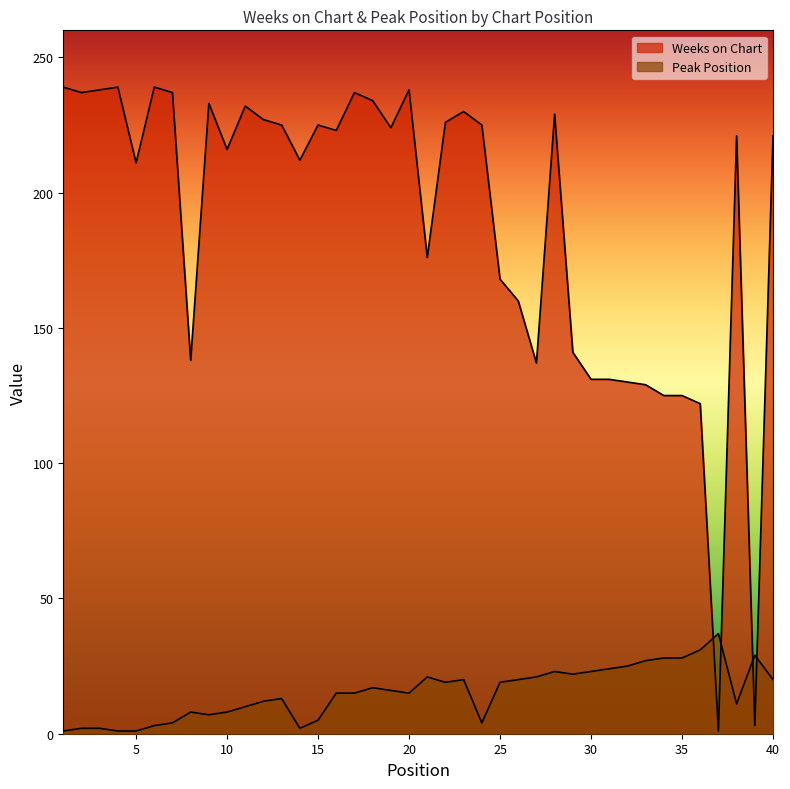

What is the difference between the second highest and minimum values in the Peak Position series?

30